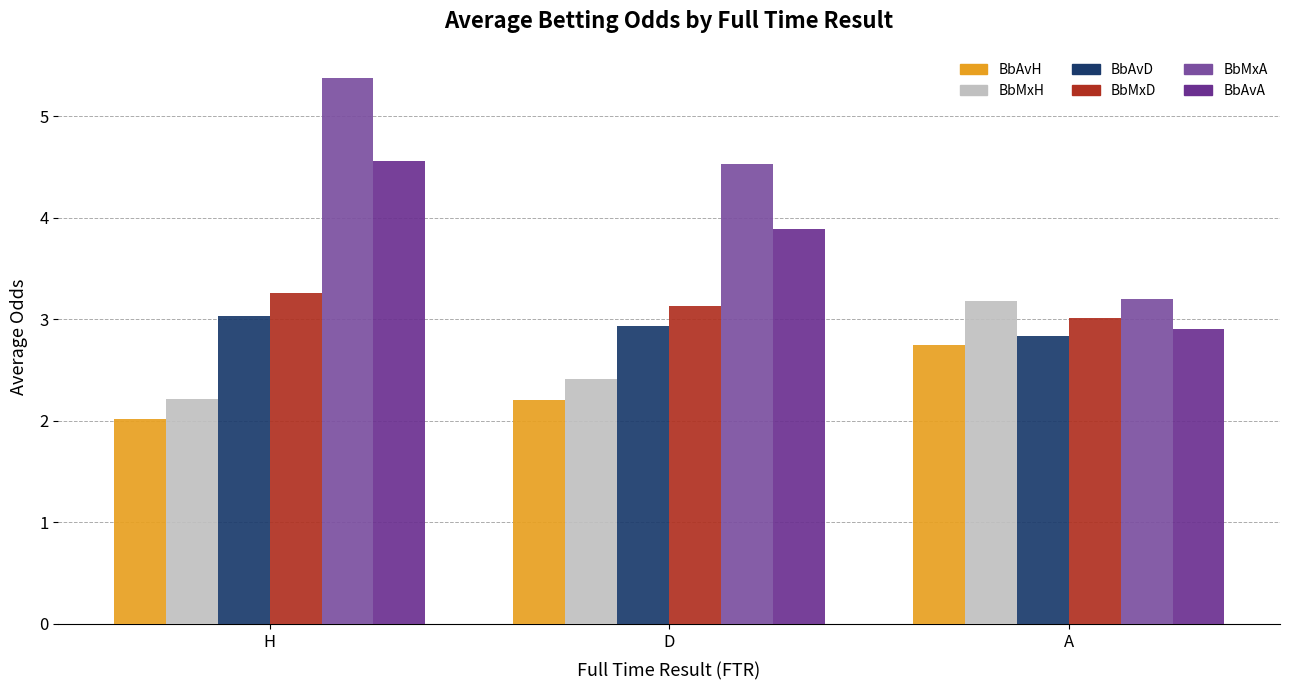

Reading left to right, what are all the values shown in this chart?

BbAvH: 2.0	2.2	2.7
BbMxH: 2.2	2.4	3.2
BbAvD: 3.0	2.9	2.8
BbMxD: 3.3	3.1	3.0
BbMxA: 5.4	4.5	3.2
BbAvA: 4.6	3.9	2.9